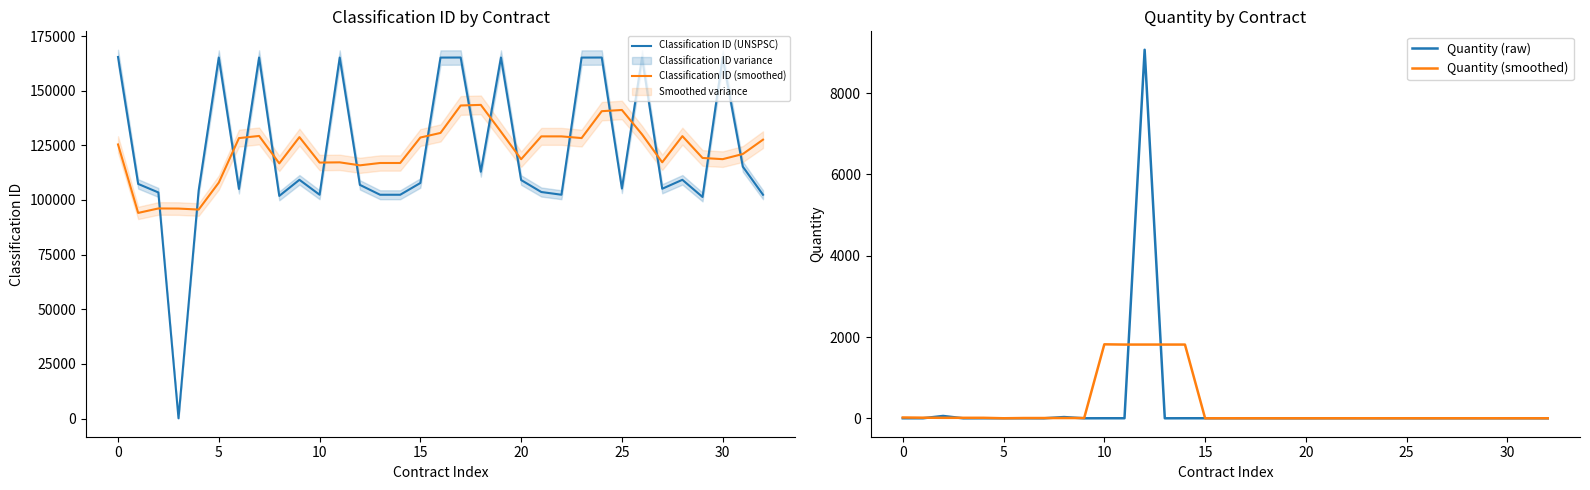

What is the lowest value of the Classification ID (smoothed) series?

94066.8